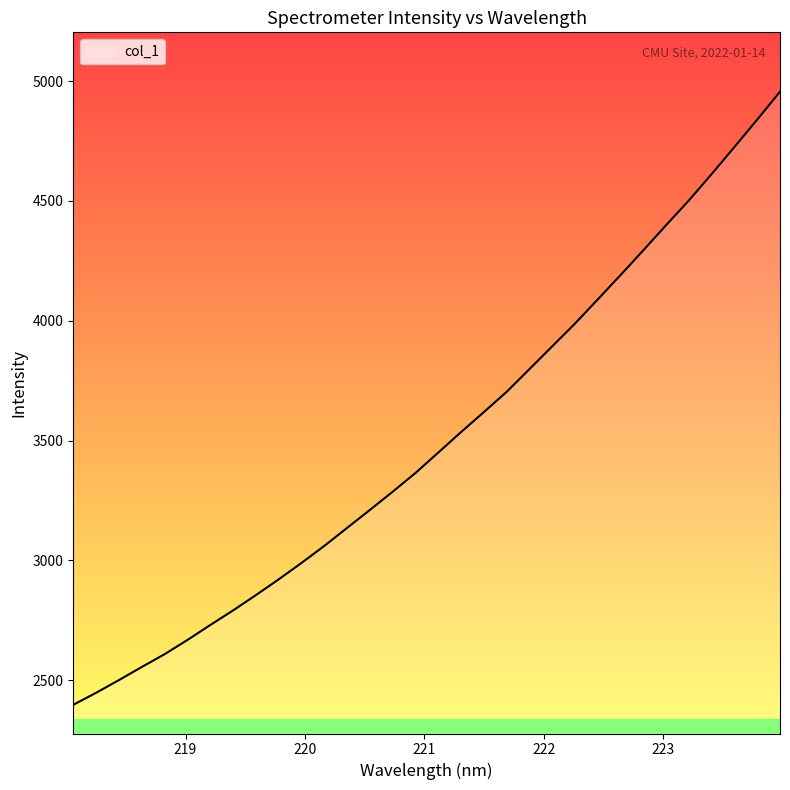

What is the minimum value shown in the chart?

2397.4